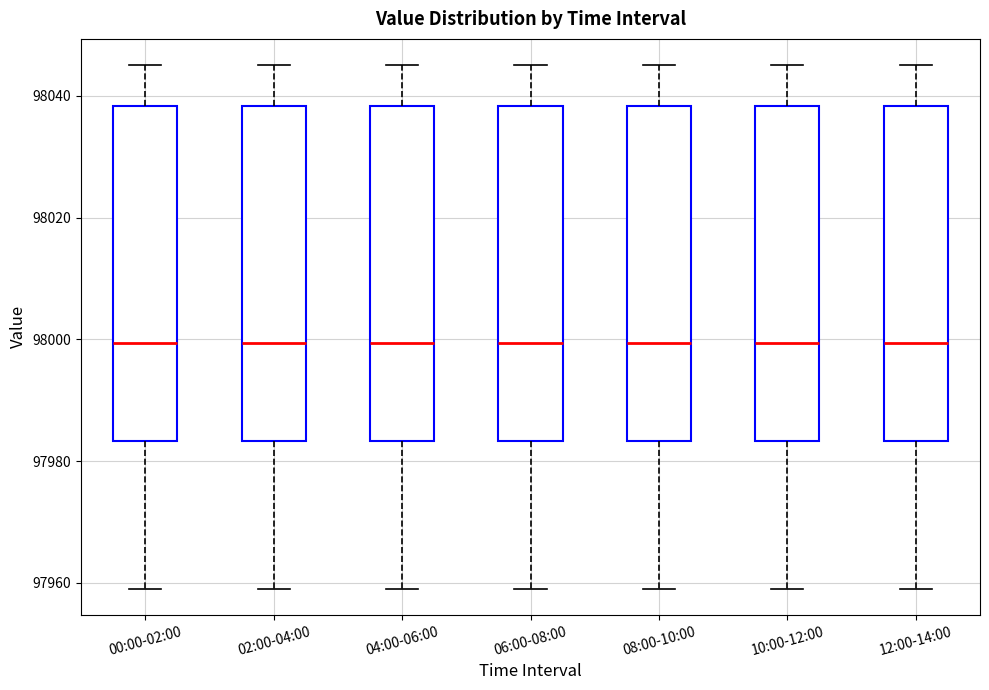

Reading left to right, read every box against the y-axis: the position of its median line, the range the box covers, and the ends of its whiskers. The values are not printed on the chart, so give them approximately, as read against the axis.

00:00-02:00: median 98000, box 97984 to 98038, whiskers 97960 to 98046
02:00-04:00: median 98000, box 97984 to 98038, whiskers 97960 to 98046
04:00-06:00: median 98000, box 97984 to 98038, whiskers 97960 to 98046
06:00-08:00: median 98000, box 97984 to 98038, whiskers 97960 to 98046
08:00-10:00: median 98000, box 97984 to 98038, whiskers 97960 to 98046
10:00-12:00: median 98000, box 97984 to 98038, whiskers 97960 to 98046
12:00-14:00: median 98000, box 97984 to 98038, whiskers 97960 to 98046